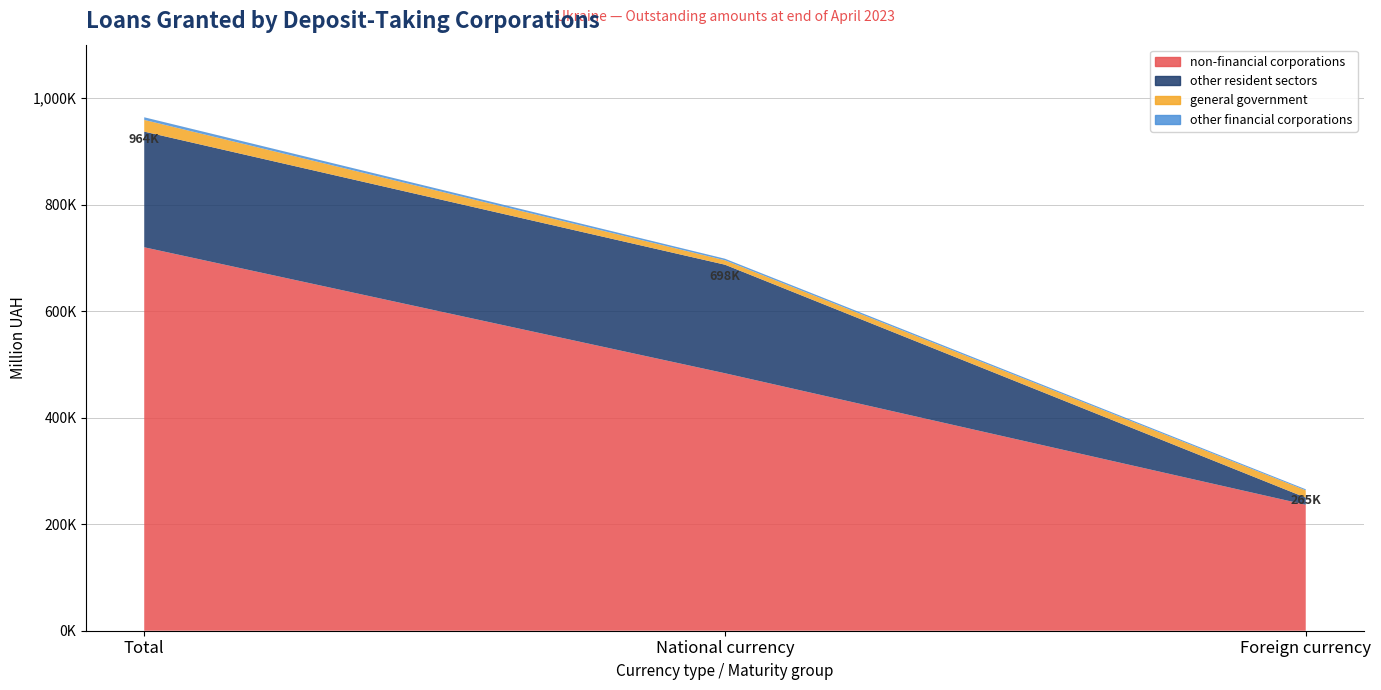

Reading left to right, list all the values displayed in this chart.

general government: Total=22003.5	National currency=8301.7	Foreign currency=13701.8
other financial corporations: Total=4916.6	National currency=2891.1	Foreign currency=2025.5
non-financial corporations: Total=719720.9	National currency=483272.6	Foreign currency=236448.3
other resident sectors: Total=217076.5	National currency=203753.7	Foreign currency=13322.9
households: Total=216574.5	National currency=203337.5	Foreign currency=13237.0
total: Total=963717.5	National currency=698219.1	Foreign currency=265498.4